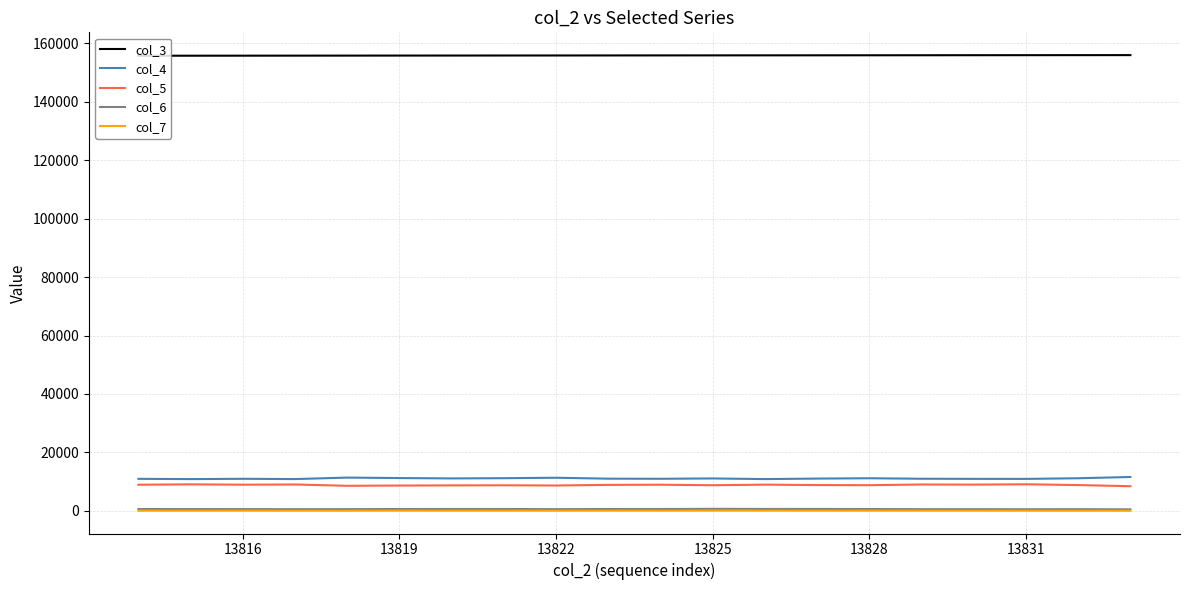

True or false: col_3 and col_6 intersect in this chart.

False